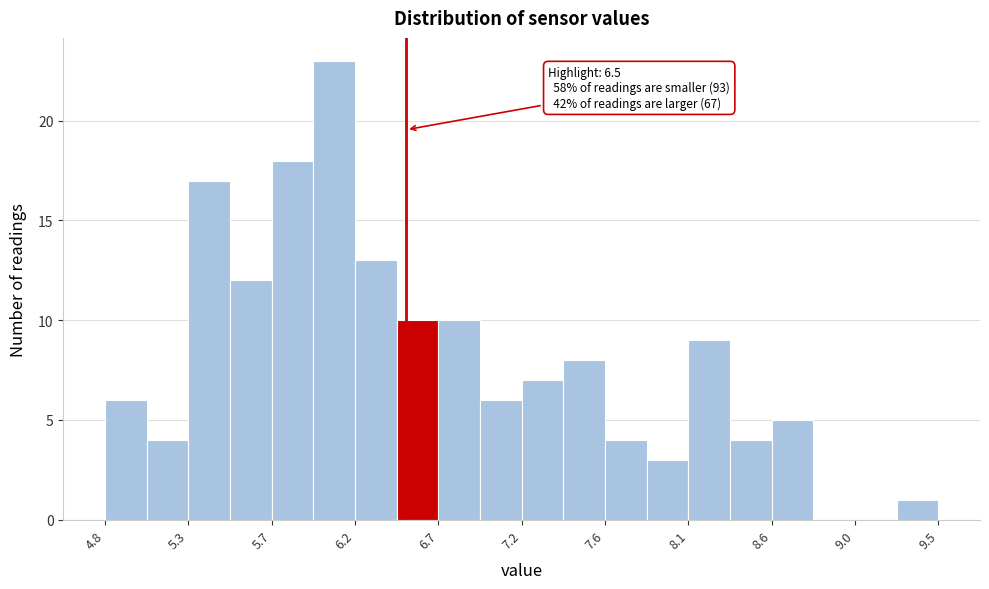

Which range on the x-axis has the tallest bar?

5.975 to 6.210